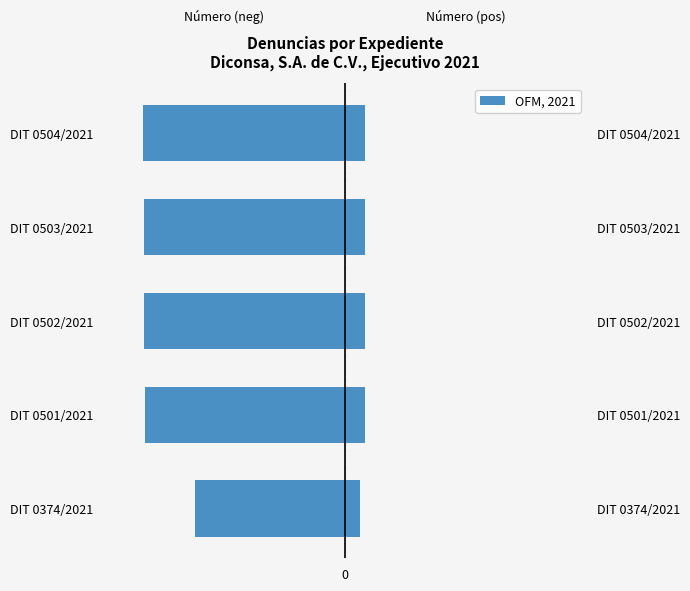

The value at DIT 0374/2021 is -240. True or false?

False